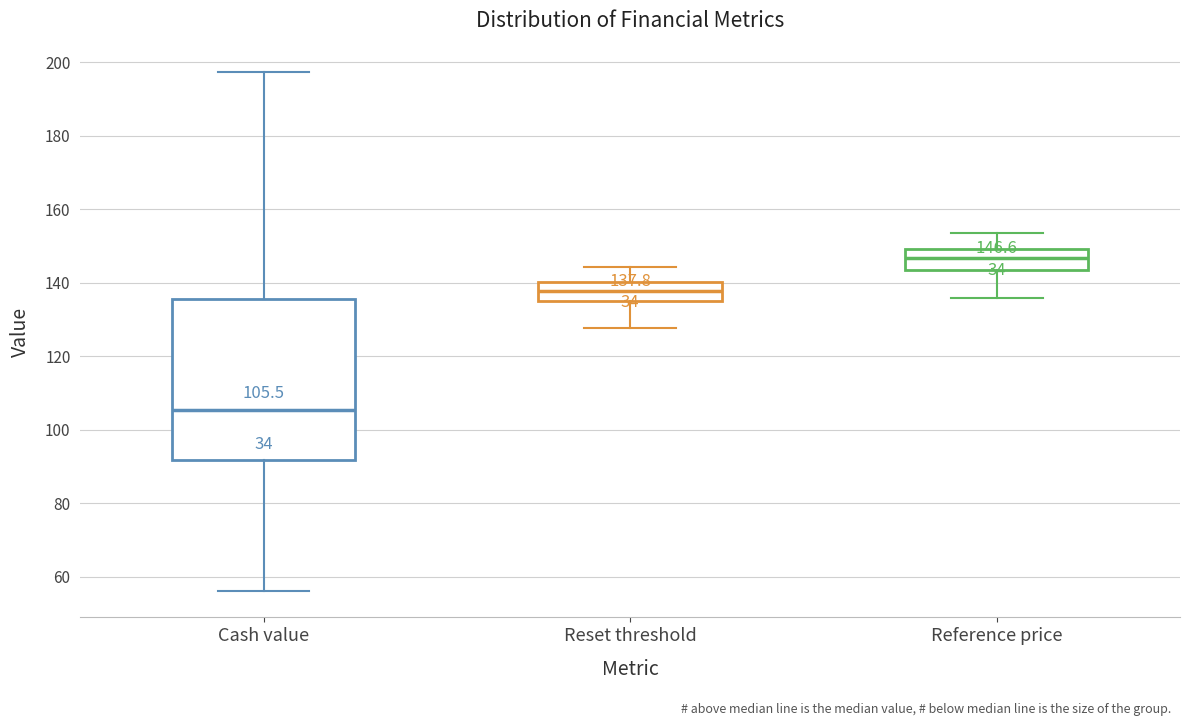

Which box has the lowest median line?

Cash value